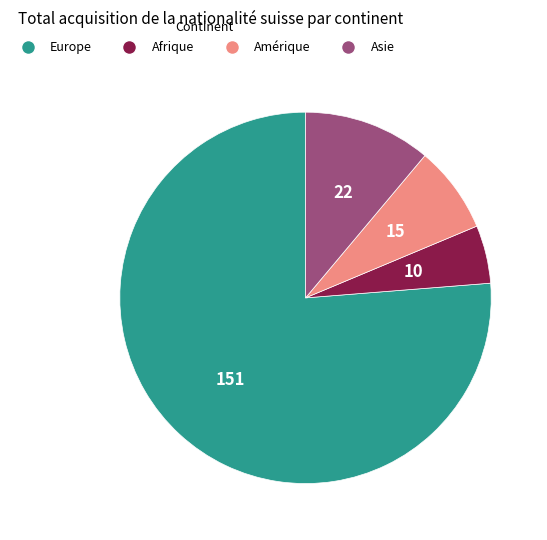

Do Amérique and Asie together represent more than half of the pie?

No